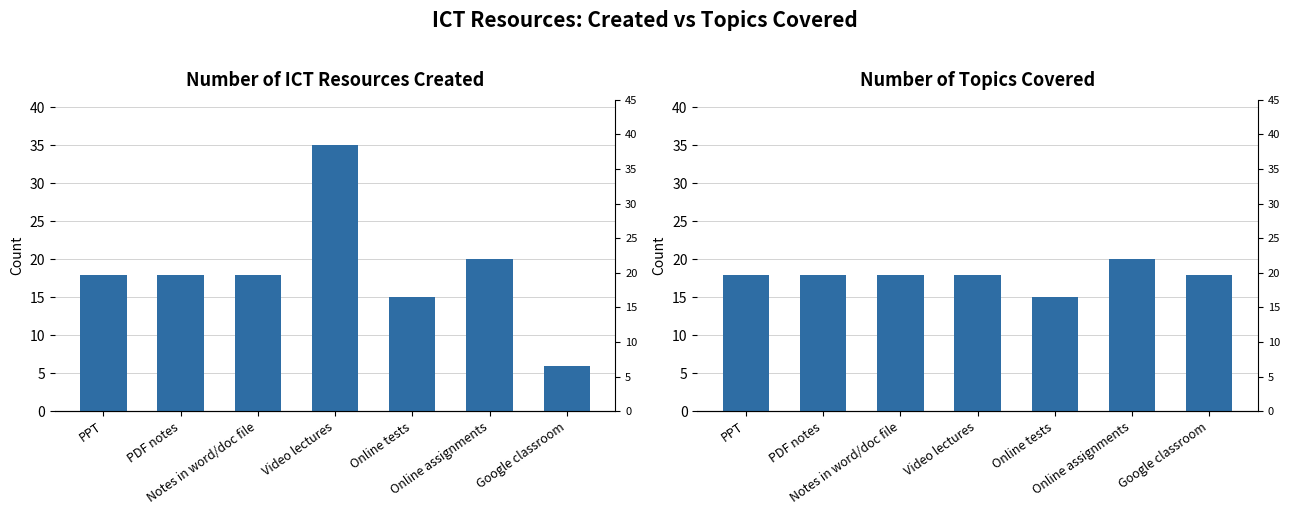

At Google classroom, list the series in order from largest to smallest.

Number of Topics Covered, Number of ICT Resources Created